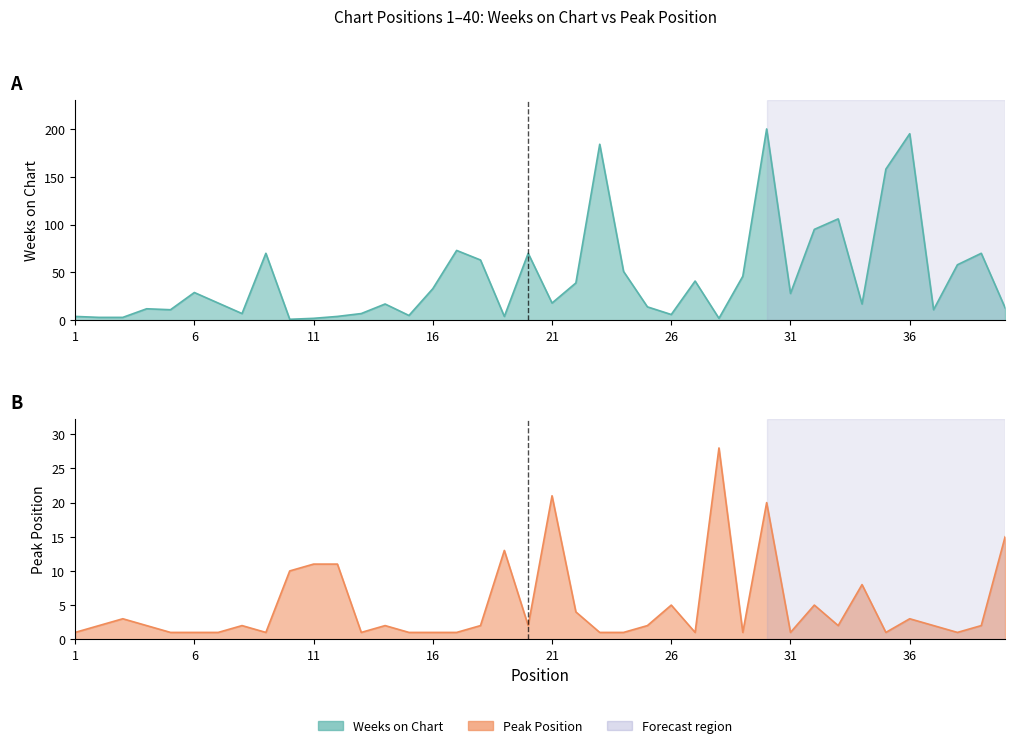

What is the difference between the maximum and second lowest values in the Peak Position series?

27